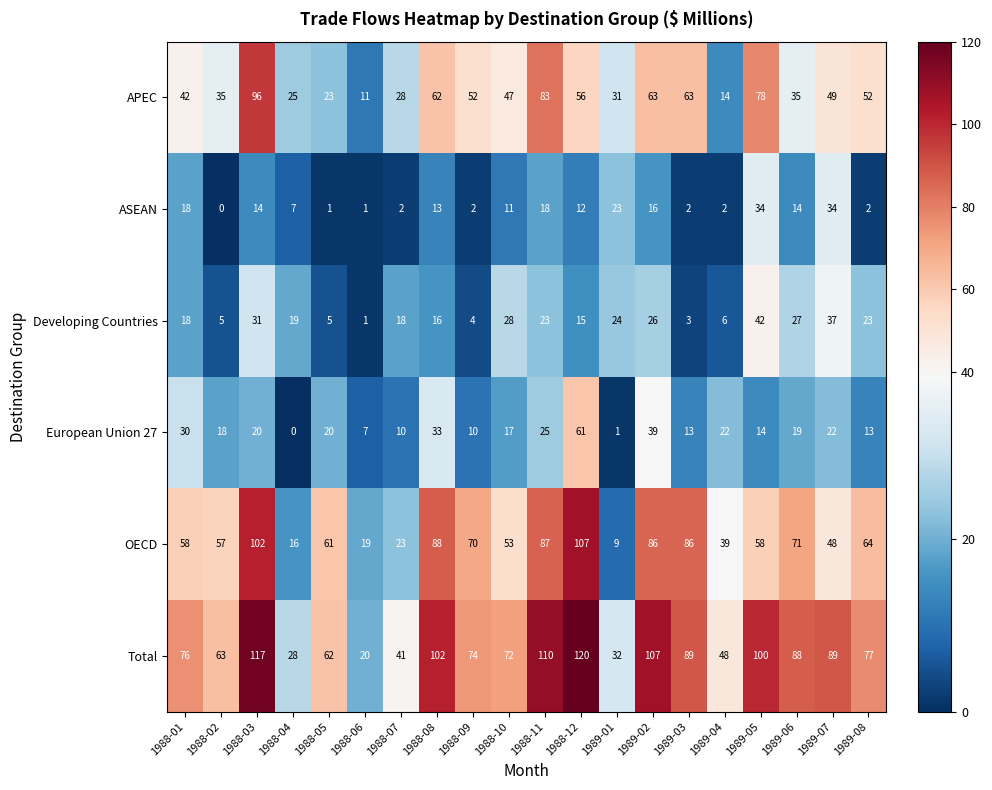

What is the sum of the Developing Countries values at 1989-08 and 1988-12?

38